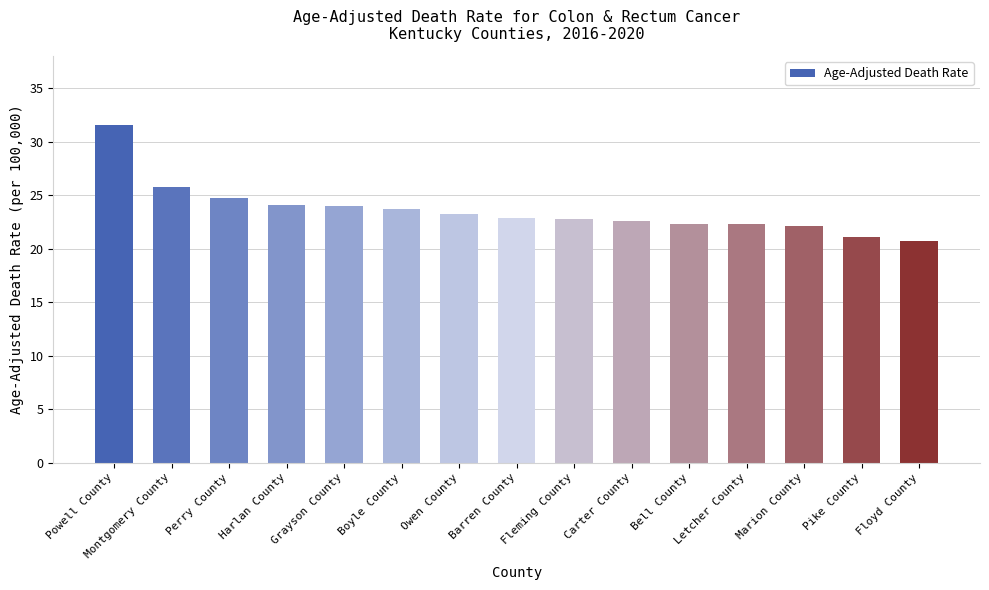

Is it true that the value at Boyle County is 23.7?

True